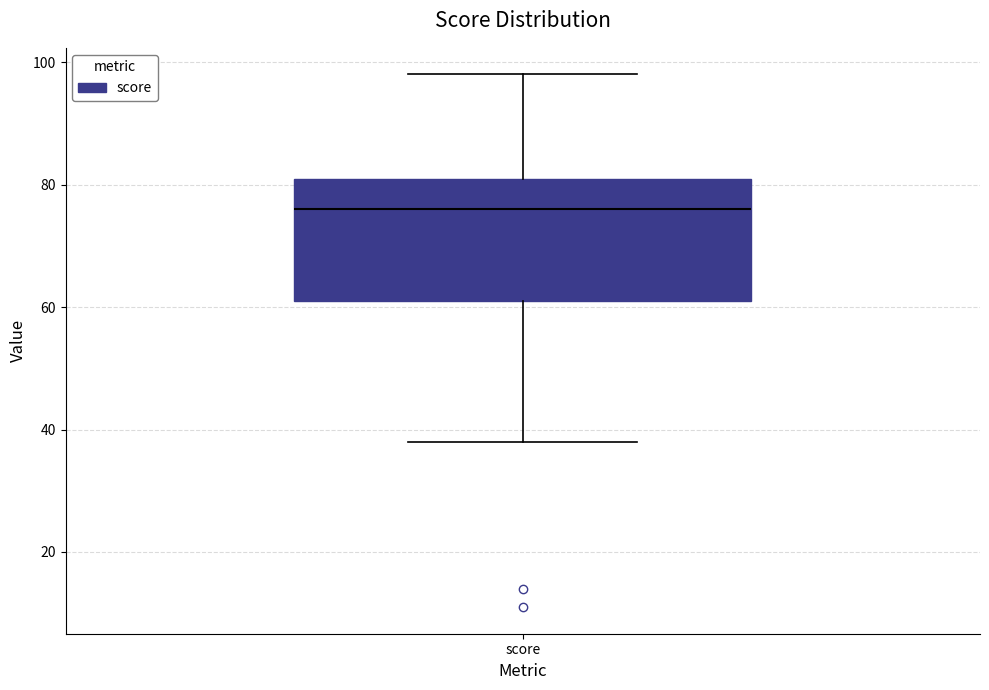

Read this box plot against the y-axis: the position of the median line, the range covered by the box, and the ends of both whiskers. The values are not printed on the chart, so give them approximately, as read against the axis.

median 76, box 62 to 82, whiskers 38 to 98